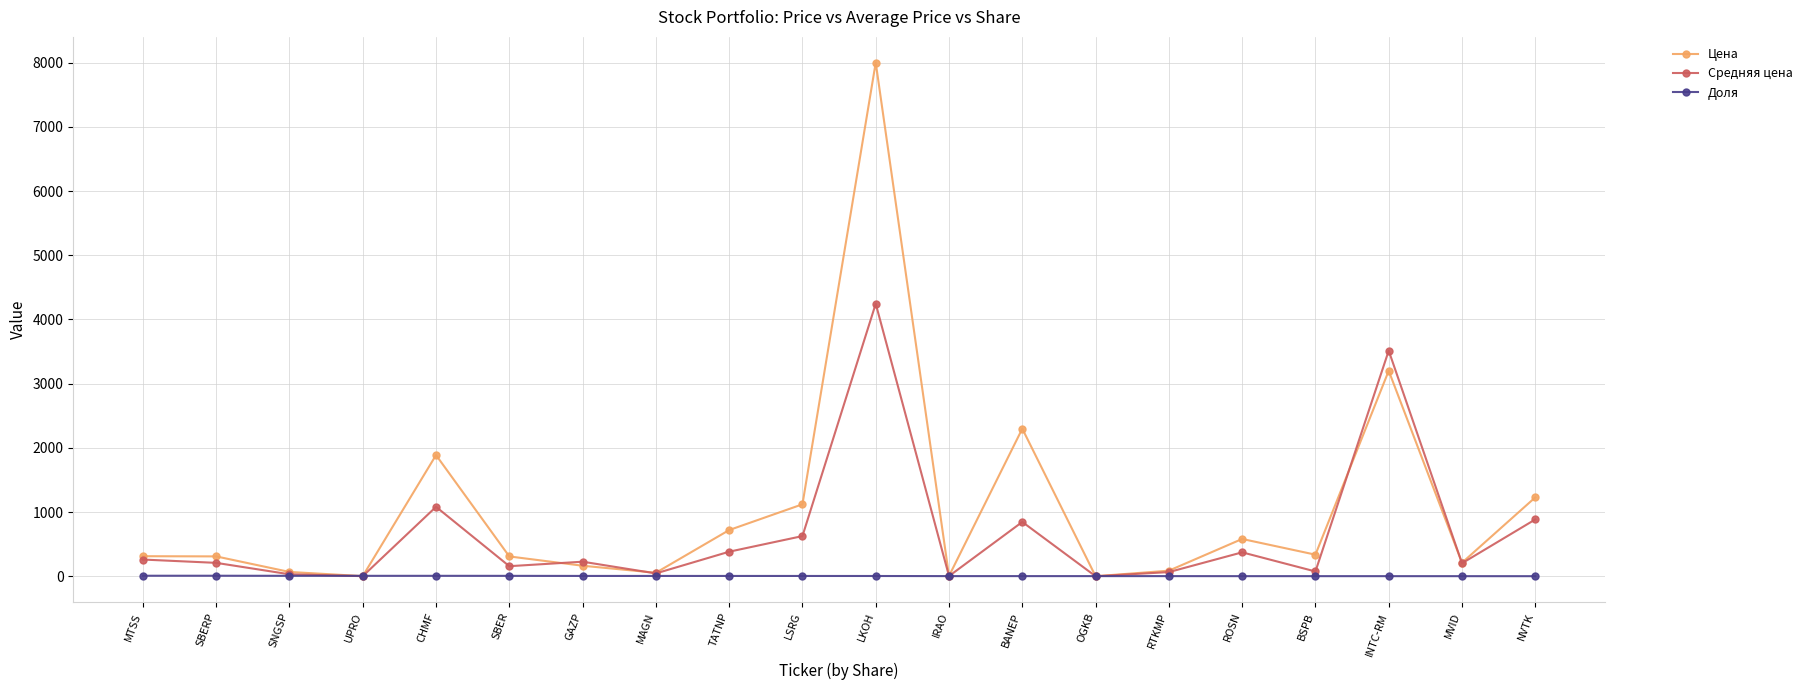

What is the difference between the second highest and minimum values in the Средняя цена series?

3513.8